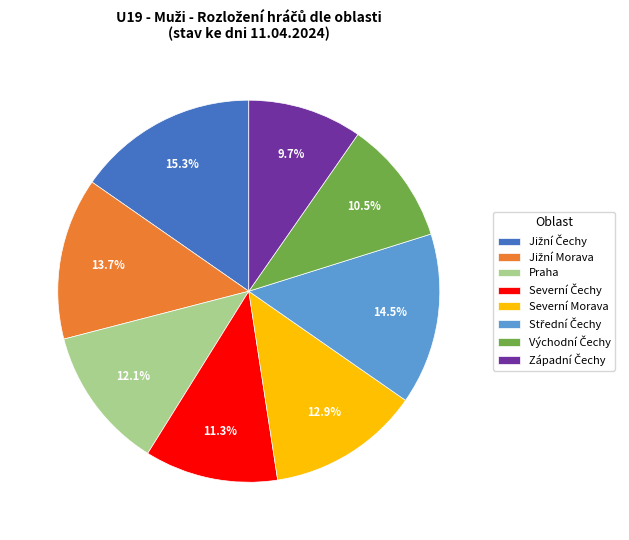

What percentage is NOT represented by Praha?

87.9%